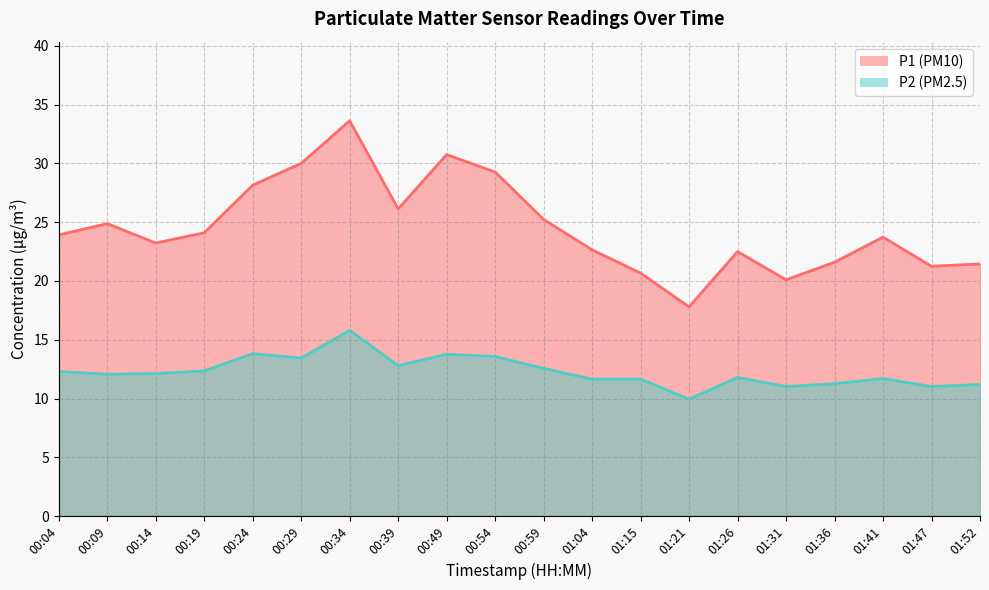

At which category is the sum across all series the highest?

00:34